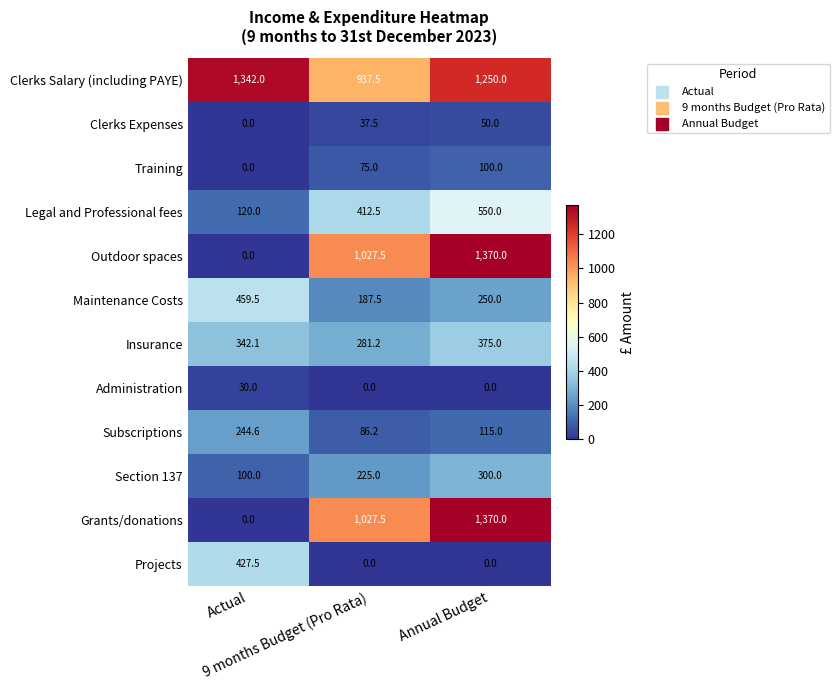

How many Clerks Expenses values are between 0 and 50?

3